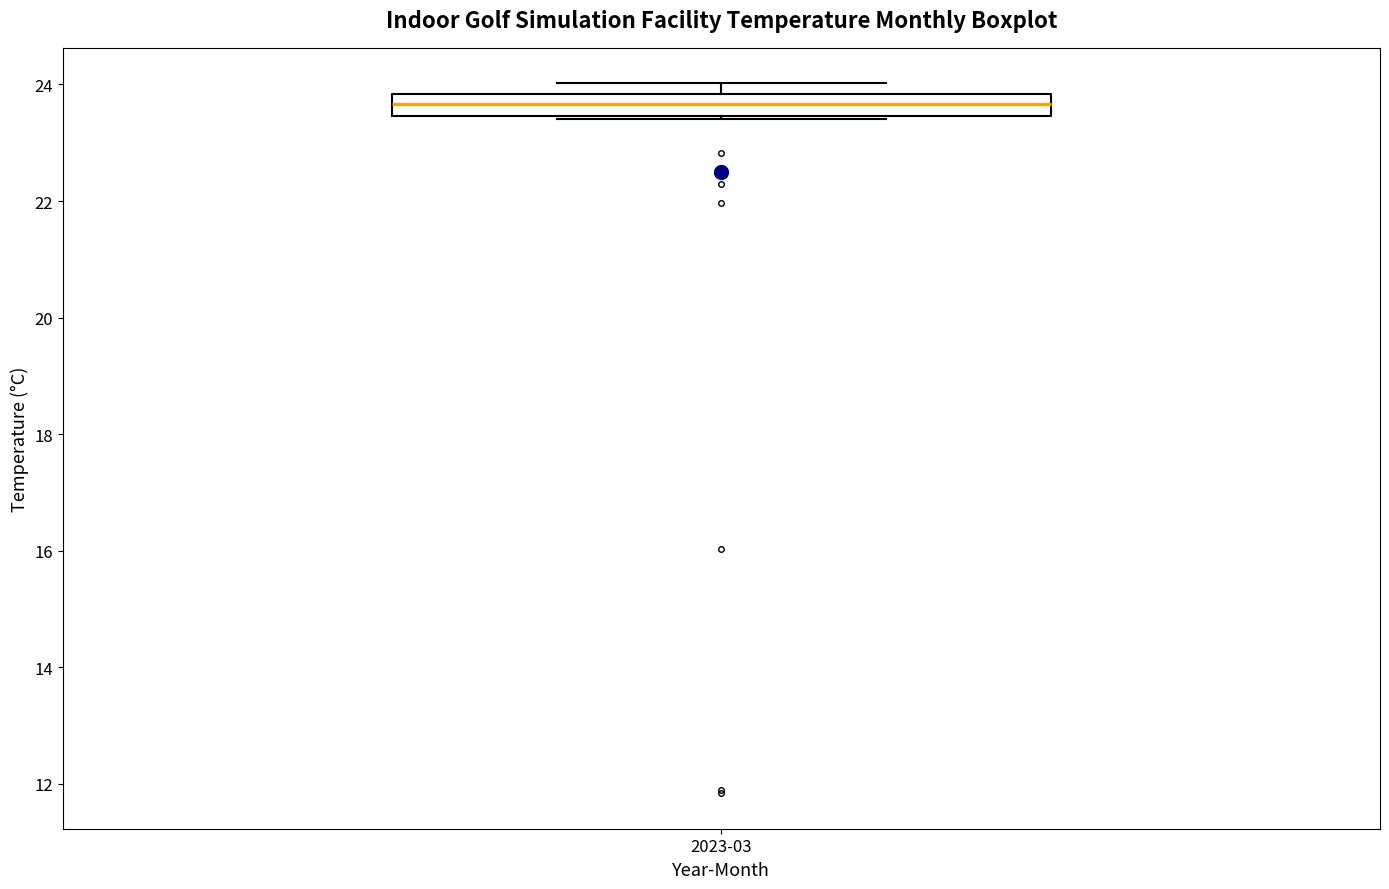

Transcribe this box plot: give where the median line is, the range the box spans, and where the two whiskers end, as read against the y-axis. The values are not printed on the chart, so give them approximately, as read against the axis.

median 23.6, box 23.4 to 23.8, whiskers 23.4 to 24.0